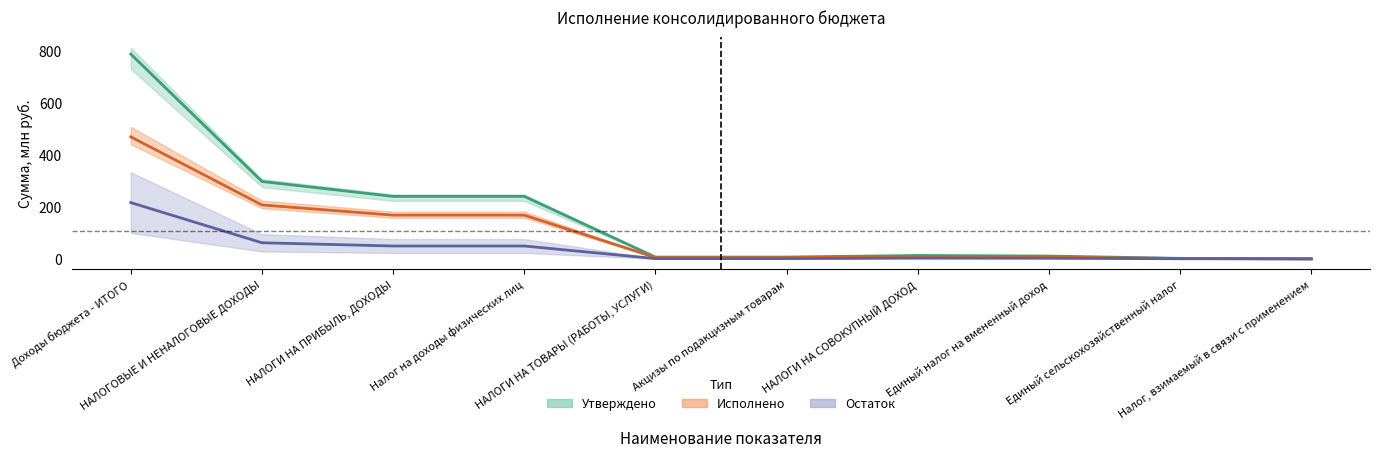

What position from the right is Доходы бюджета - ИТОГО?

10